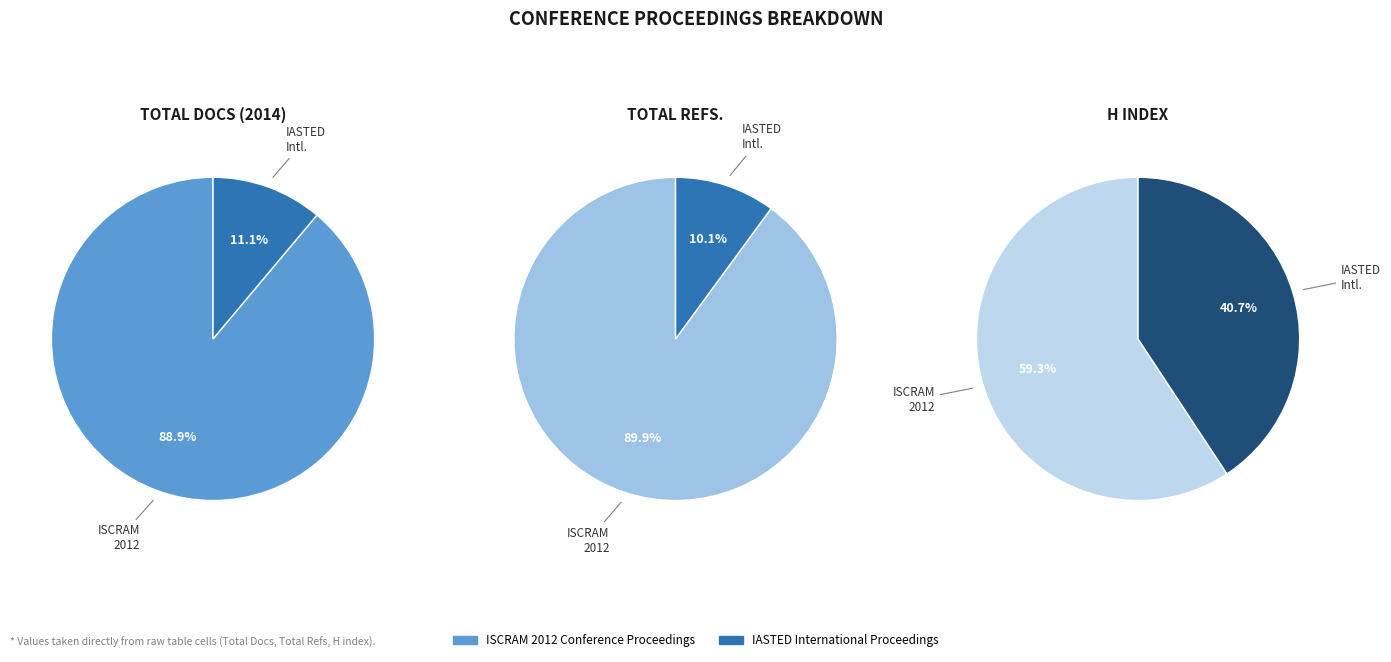

To the nearest percent, what is the combined percentage of IASTED International Proceedings and ISCRAM 2012 Conference Proceedings?

100%